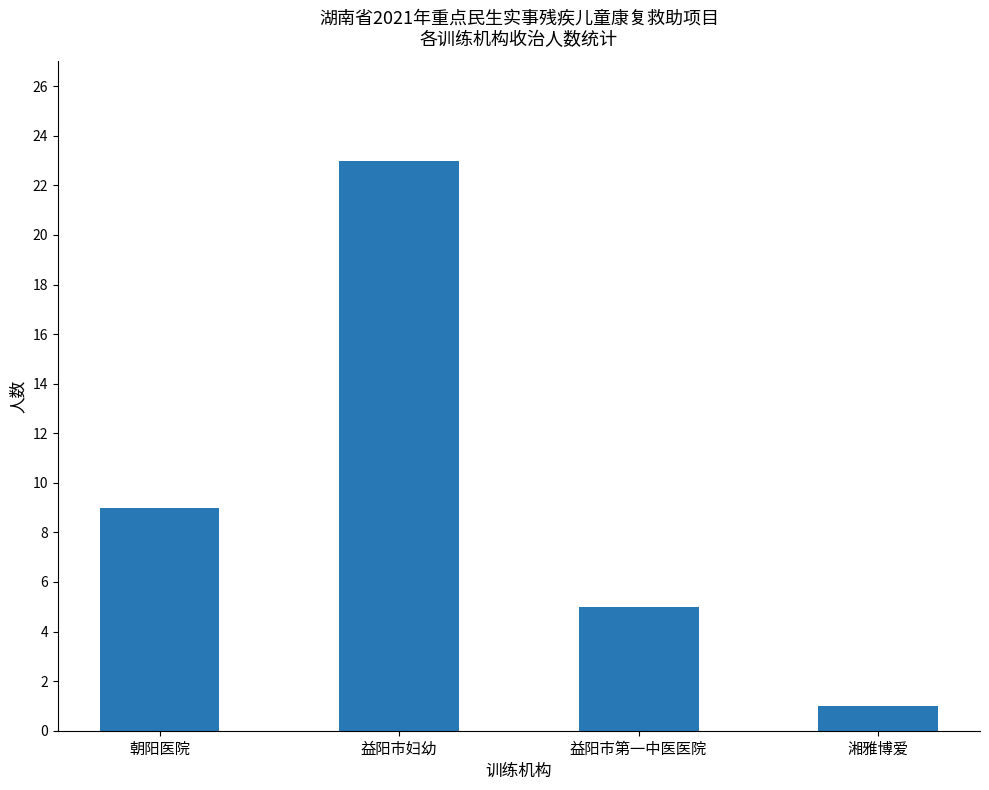

Reading right to left, transcribe all the data shown in this chart.

1	5	23	9